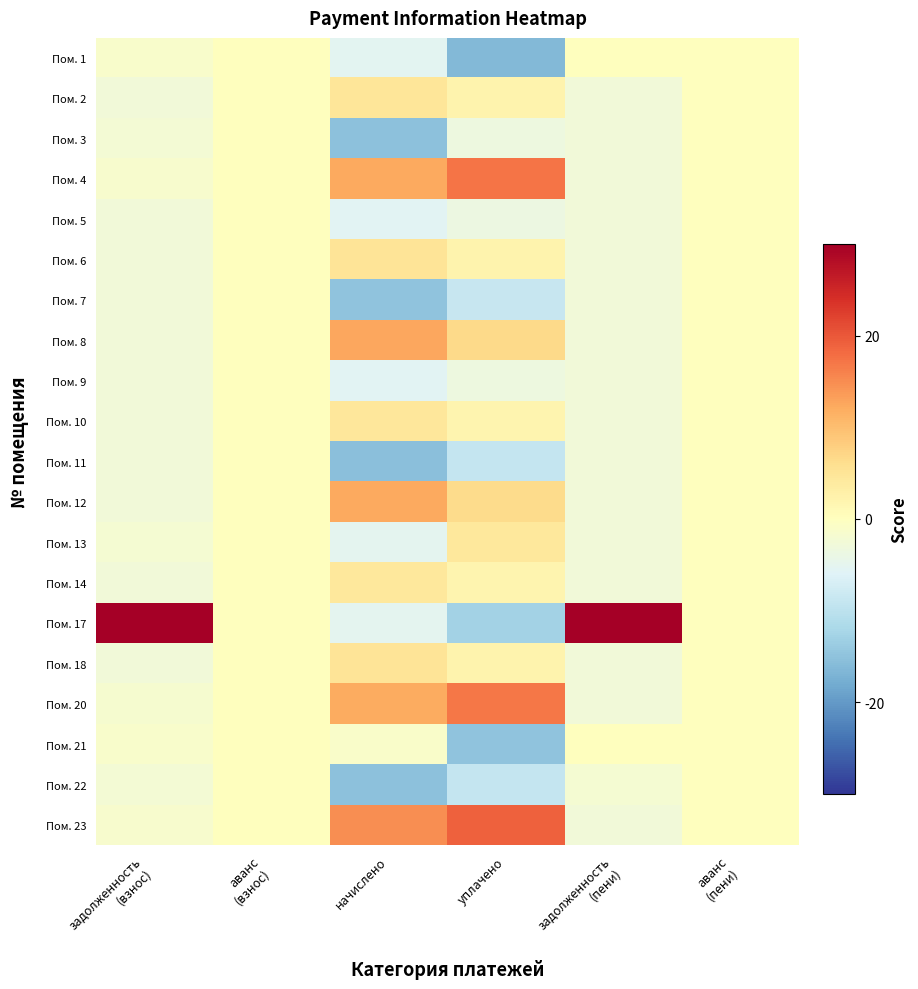

What is the maximum value shown in the chart?

4.4